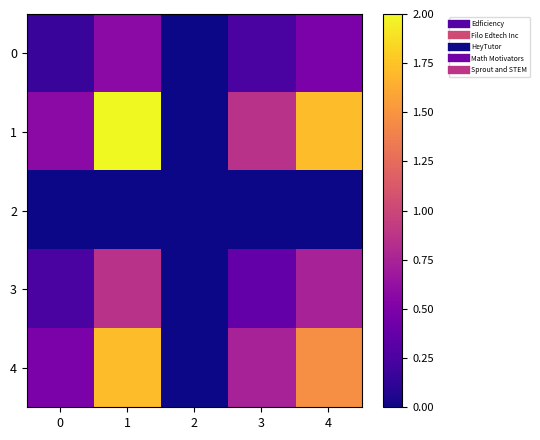

Reading left to right, list all the values displayed in this chart.

0: 0=0.2	1=0.6	2=0.0	3=0.2	4=0.5
1: 0=0.6	1=2.0	2=0.0	3=0.9	4=1.7
2: 0=0.0	1=0.0	2=0.0	3=0.0	4=0.0
3: 0=0.2	1=0.9	2=0.0	3=0.4	4=0.7
4: 0=0.5	1=1.7	2=0.0	3=0.7	4=1.5